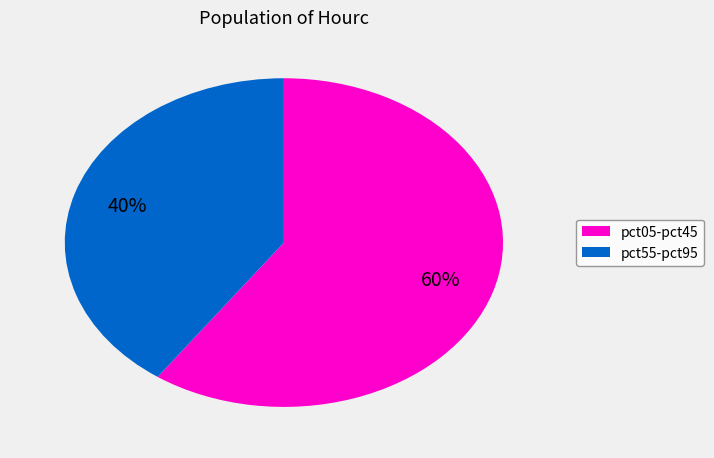

To the nearest percent, what is the average slice percentage?

50%